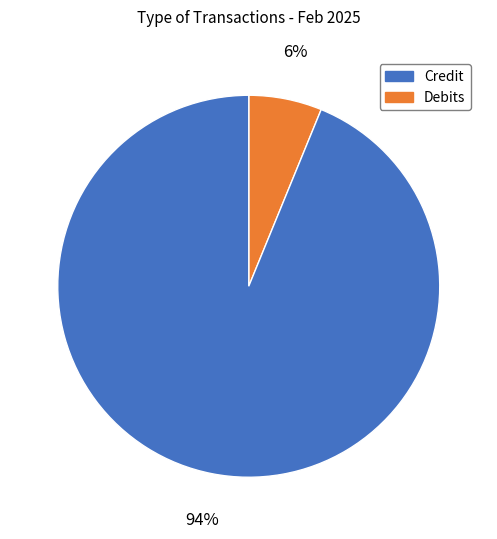

To the nearest percent, what is the difference between the largest and smallest slice percentages?

88%